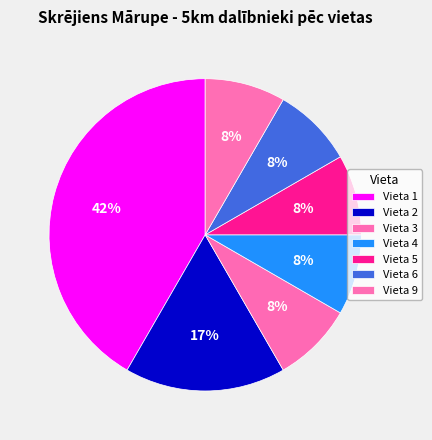

How many segments does this pie chart have?

7